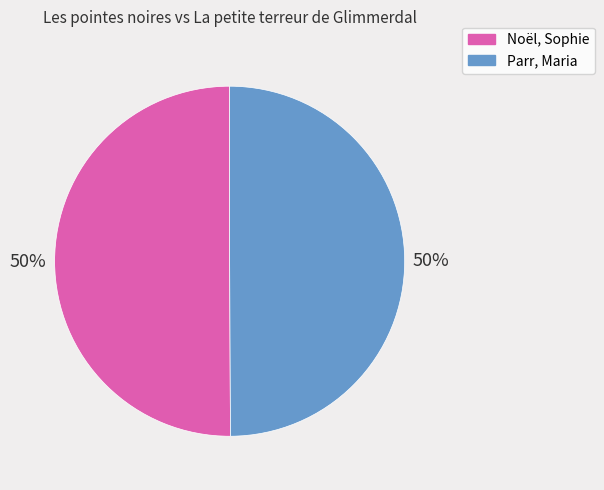

The Parr, Maria slice represents 50% of the pie. True or false?

True